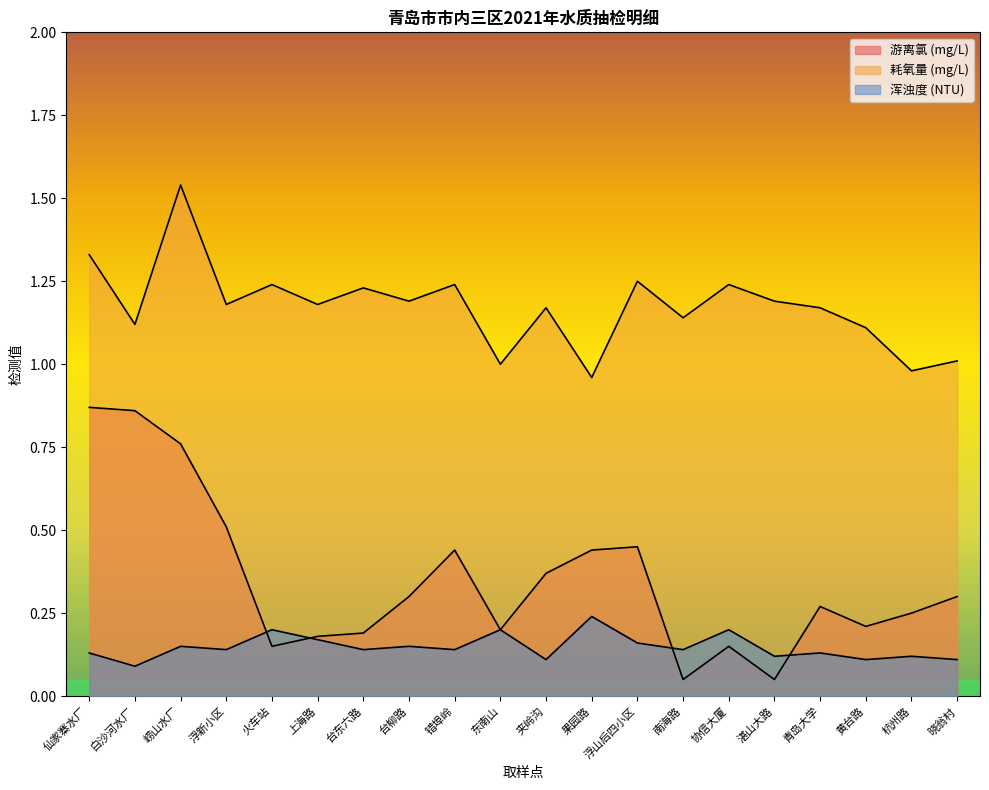

Which series has the largest total across all categories?

耗氧量 (mg/L)